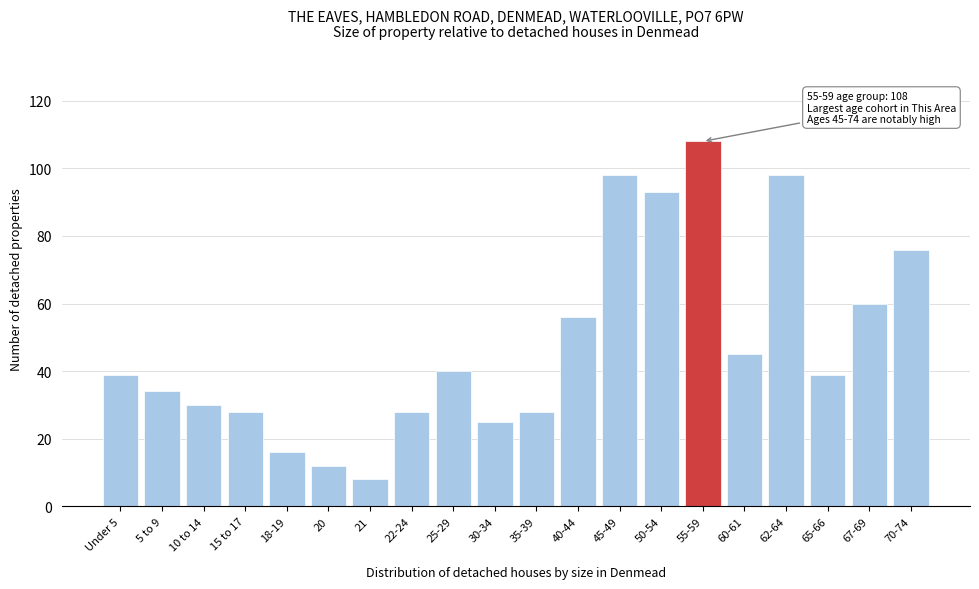

Reading left to right, list all the values displayed in this chart.

Under 5=39	5 to 9=34	10 to 14=30	15 to 17=28	18-19=16	20=12	21=8	22-24=28	25-29=40	30-34=25	35-39=28	40-44=56	45-49=98	50-54=93	55-59=108	60-61=45	62-64=98	65-66=39	67-69=60	70-74=76